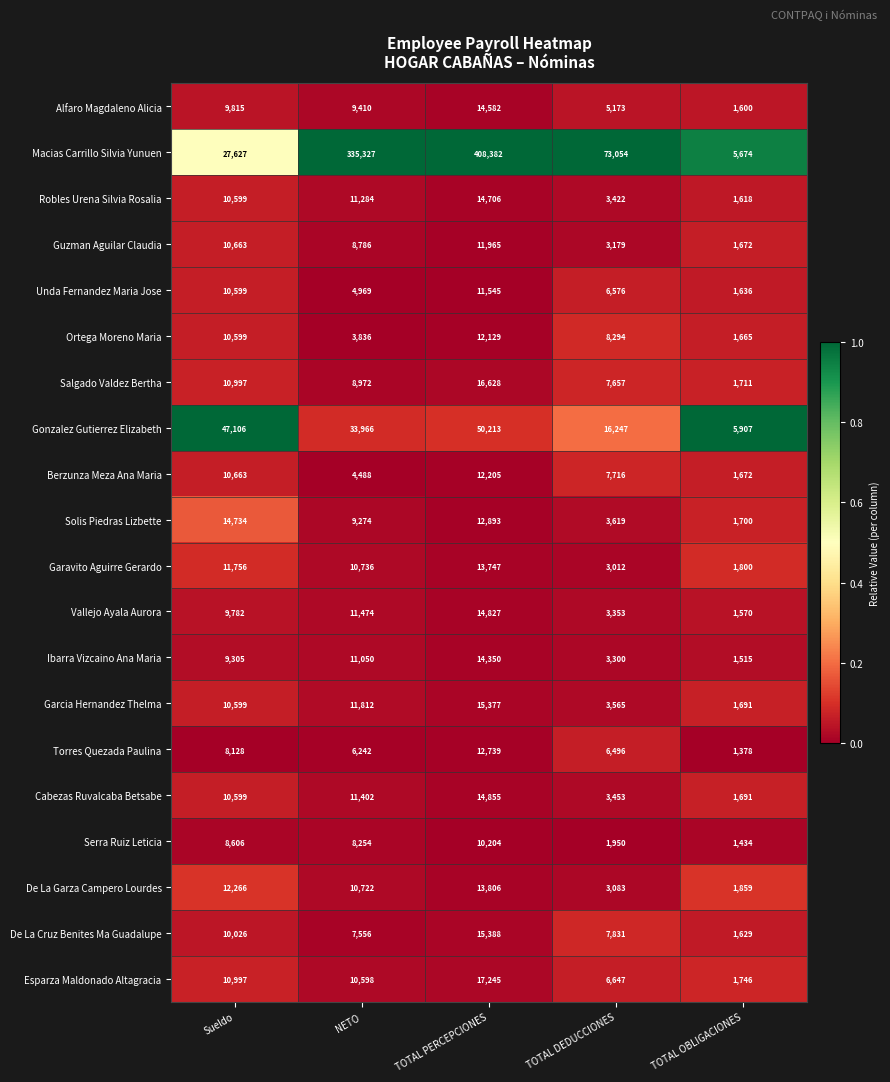

Rank the series by their maximum value, from highest to lowest.

Macias Carrillo Silvia Yunuen, Gonzalez Gutierrez Elizabeth, Esparza Maldonado Altagracia, Salgado Valdez Bertha, De La Cruz Benites Ma Guadalupe, Garcia Hernandez Thelma, Cabezas Ruvalcaba Betsabe, Vallejo Ayala Aurora, Solis Piedras Lizbette, Robles Urena Silvia Rosalia, Alfaro Magdaleno Alicia, Ibarra Vizcaino Ana Maria, De La Garza Campero Lourdes, Garavito Aguirre Gerardo, Torres Quezada Paulina, Berzunza Meza Ana Maria, Ortega Moreno Maria, Guzman Aguilar Claudia, Unda Fernandez Maria Jose, Serra Ruiz Leticia